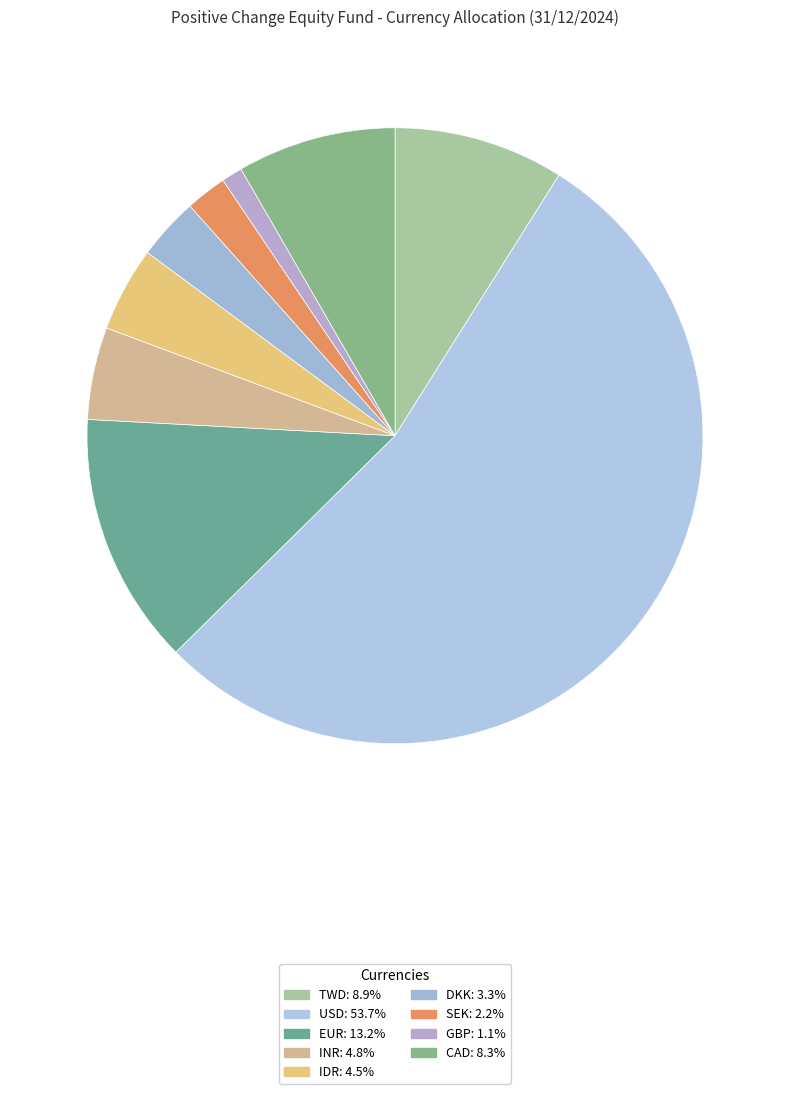

The TWD slice represents 17% of the pie. True or false?

False